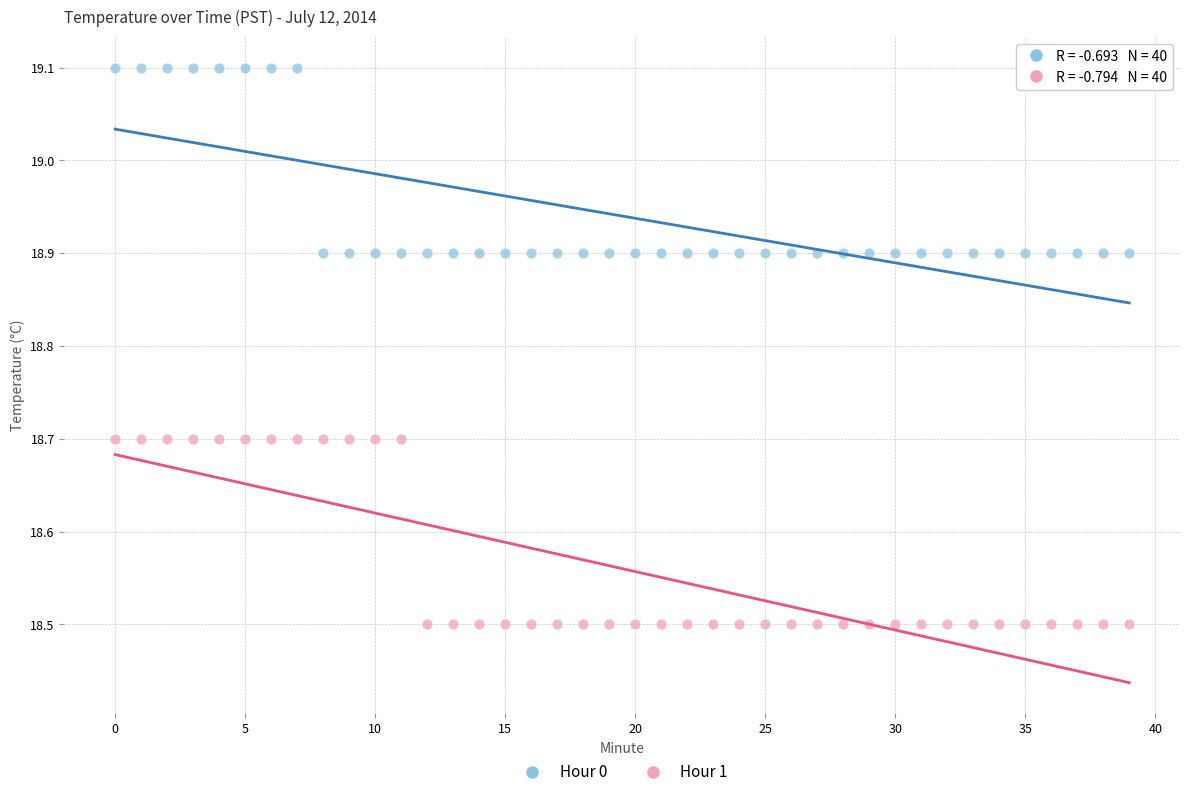

Which series contains the lowest Y value?

Hour 1